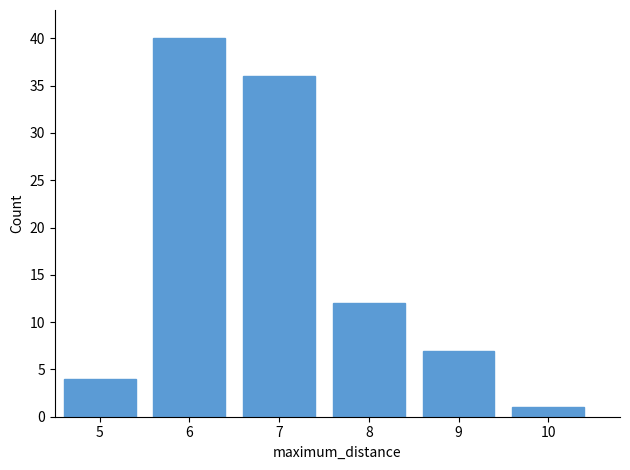

Reading left to right, what are all the values shown in this chart?

5=4	6=40	7=36	8=12	9=7	10=1